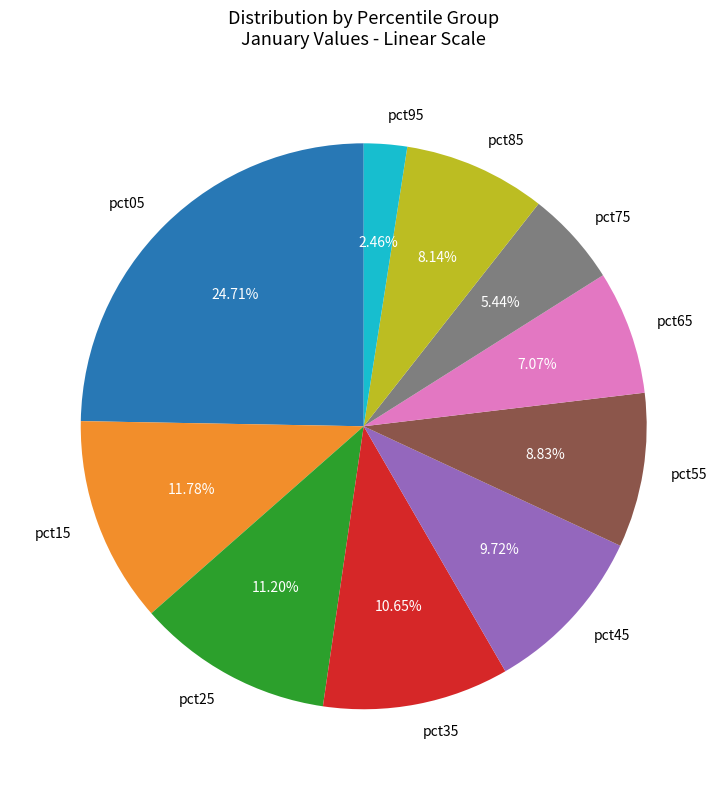

Between pct55 and pct25, which is larger?

pct25